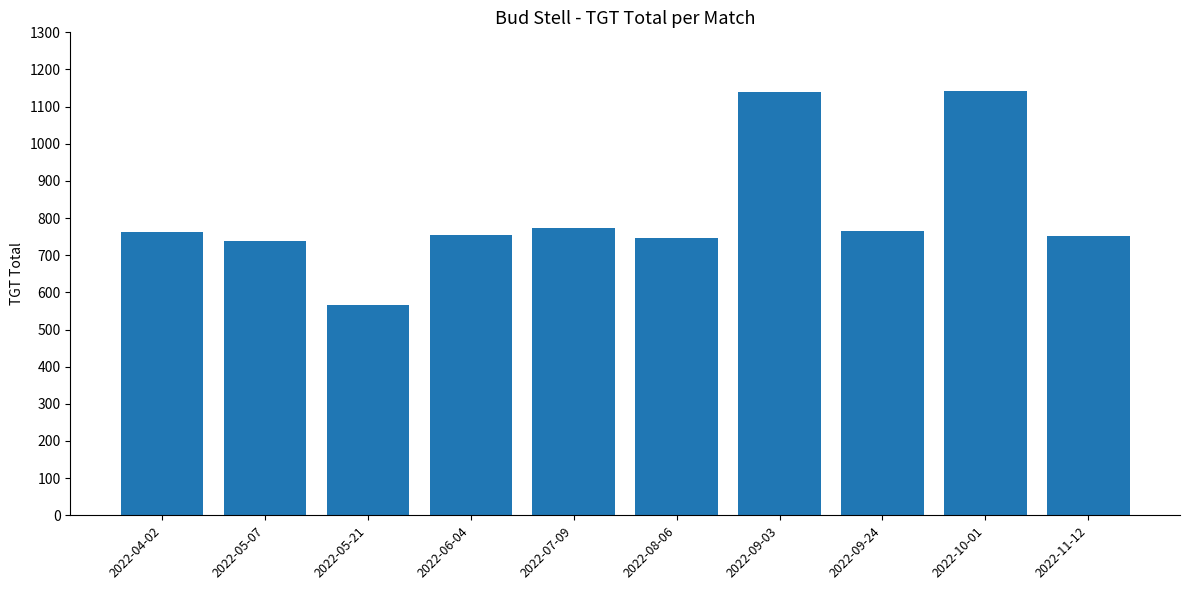

Which label corresponds to the smallest value in the chart?

2022-05-21